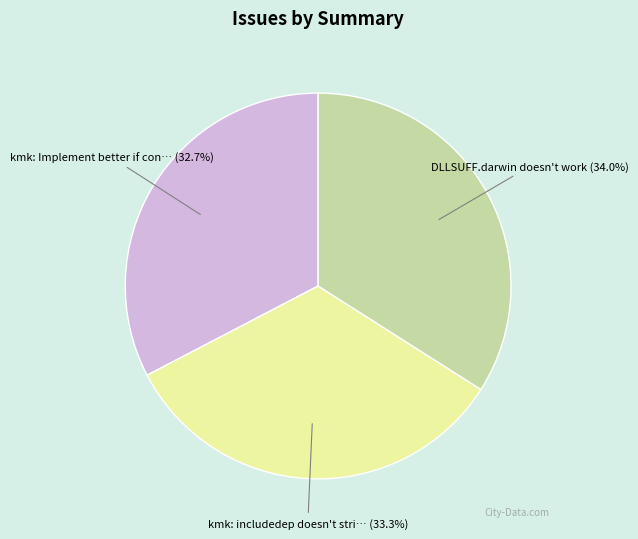

Is there a majority slice in this chart?

No